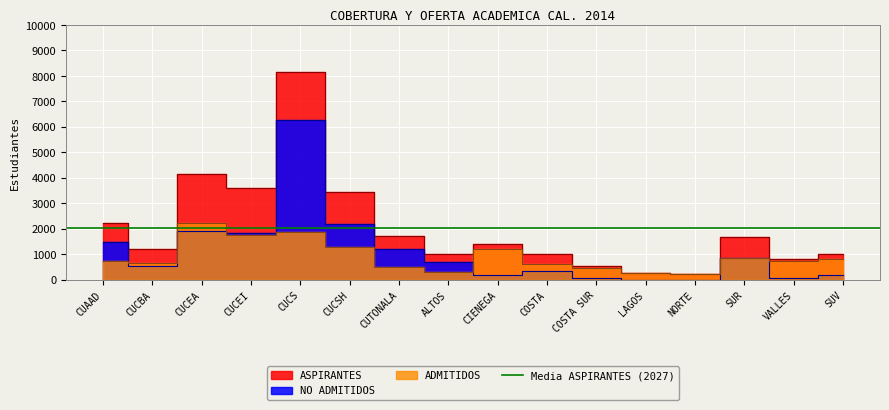

Is it true that NO ADMITIDOS equals 1931 at CUCEA?

True